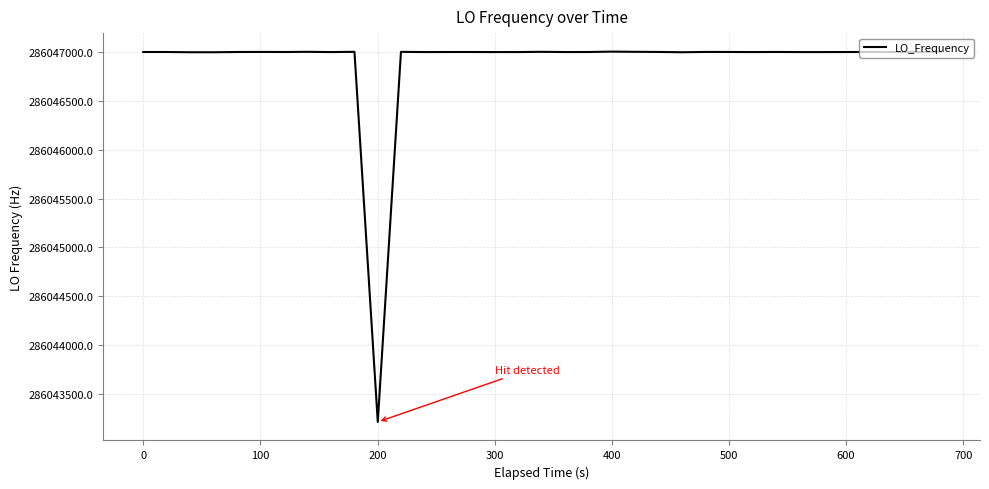

How many values are below 286047000?

12